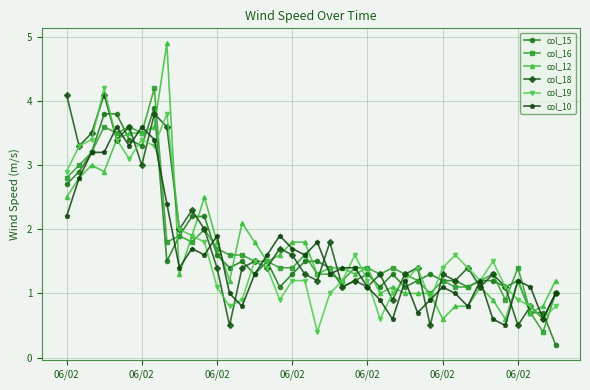

At how many categories does at least one series exceed 0?

40